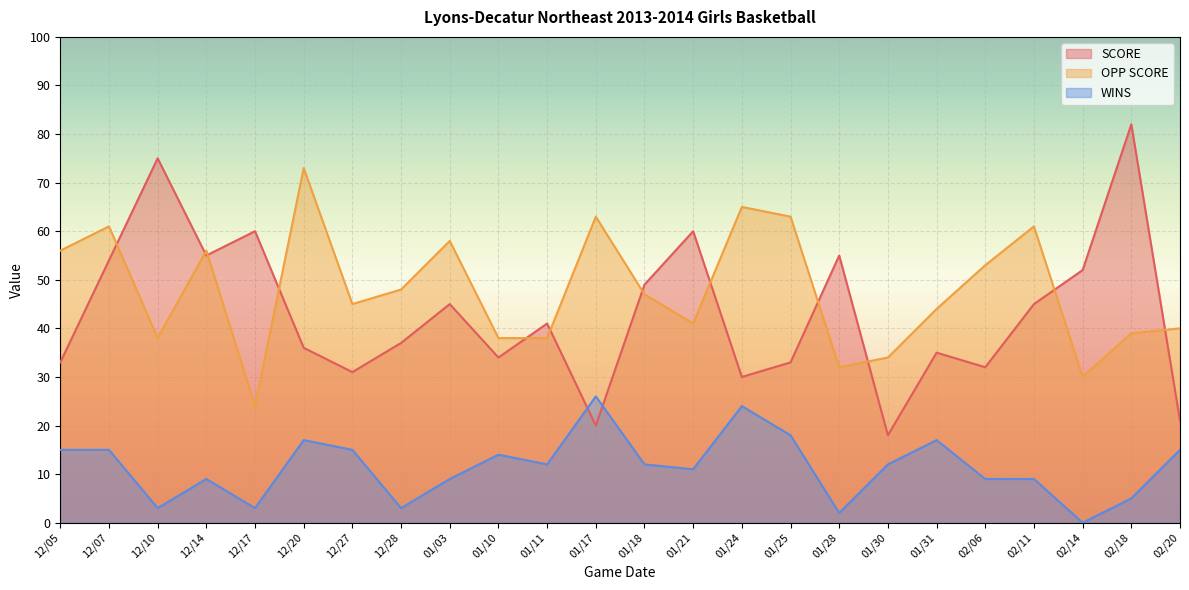

What position from the right is 02/18?

2